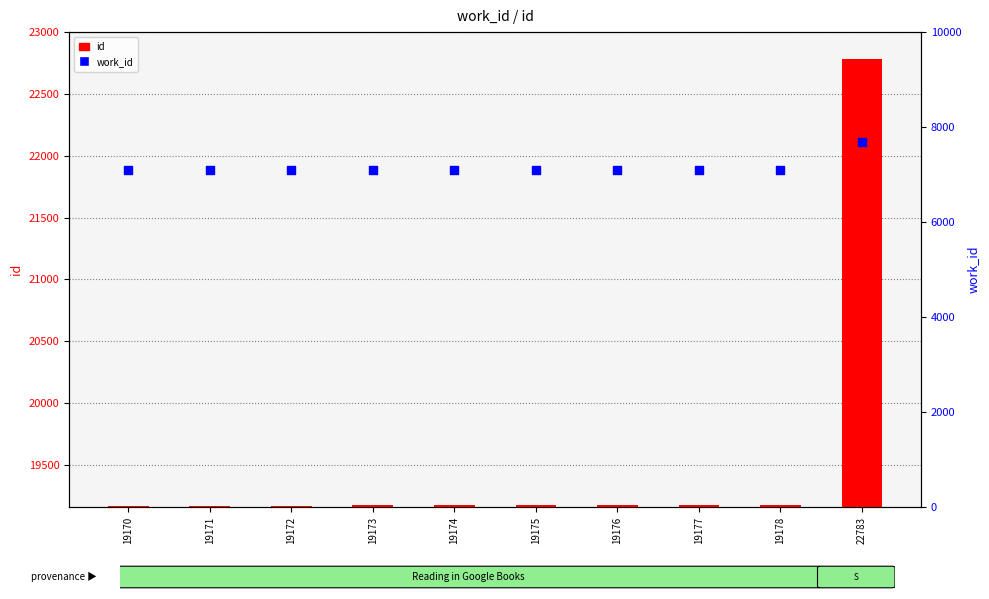

What are all the series names shown in the legend?

id, work_id